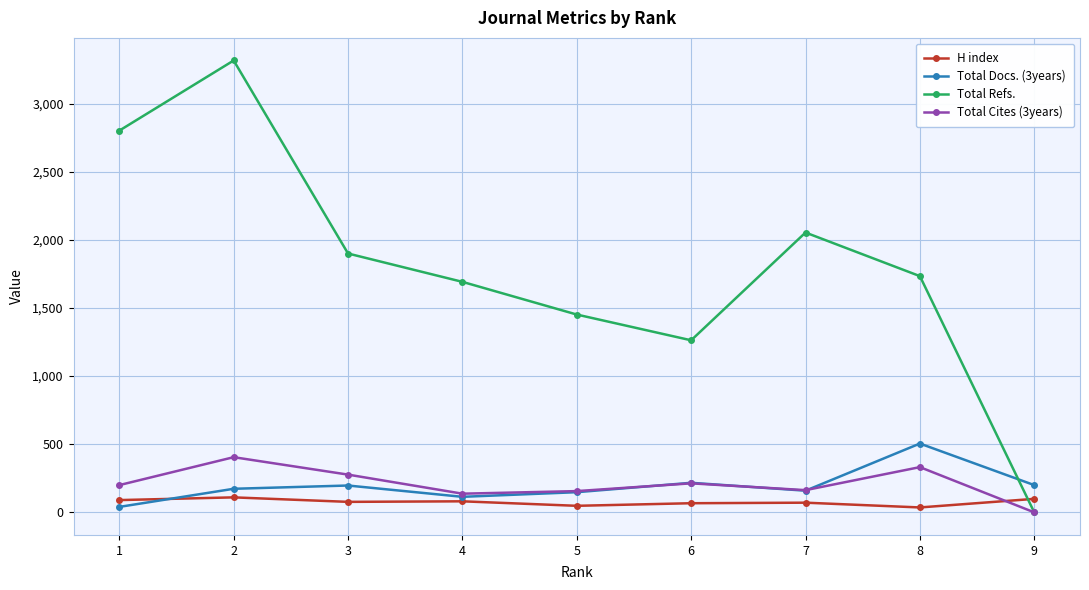

At which category does Total Refs. reach its first local valley?

6